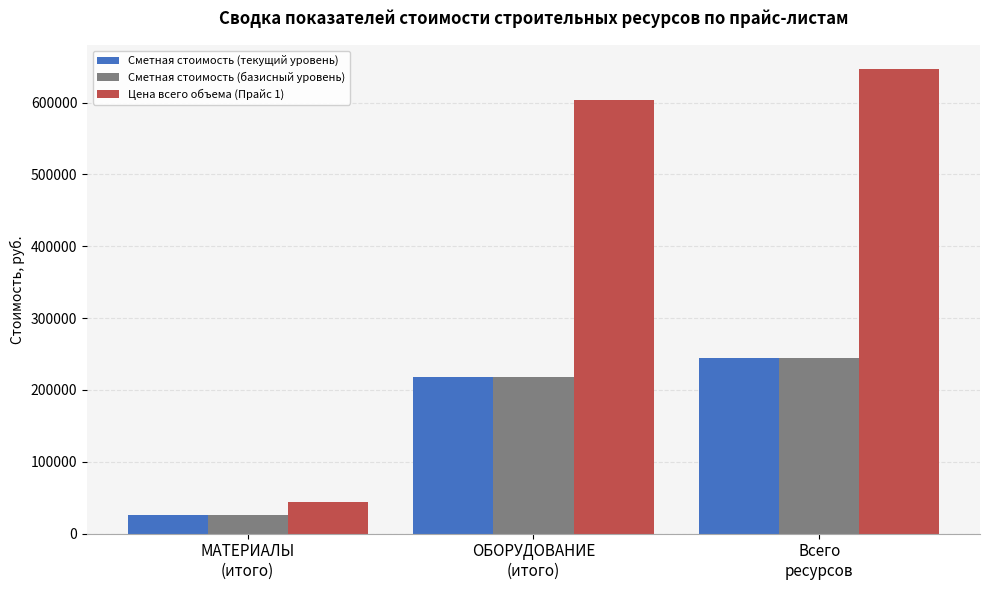

How many series are shown in this chart?

3